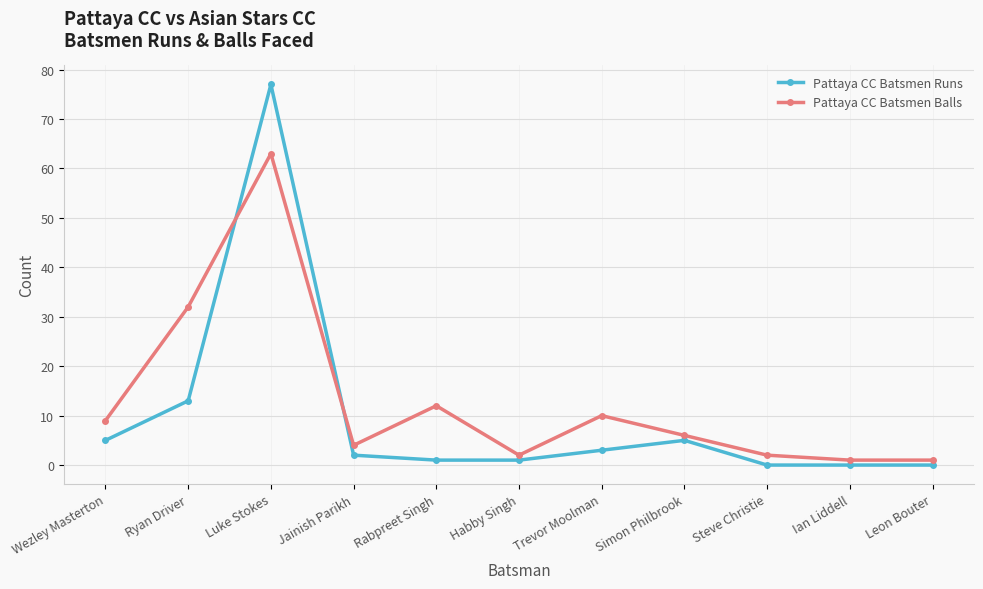

Rank the series by their maximum value, from highest to lowest.

Pattaya CC Batsmen Runs, Pattaya CC Batsmen Balls